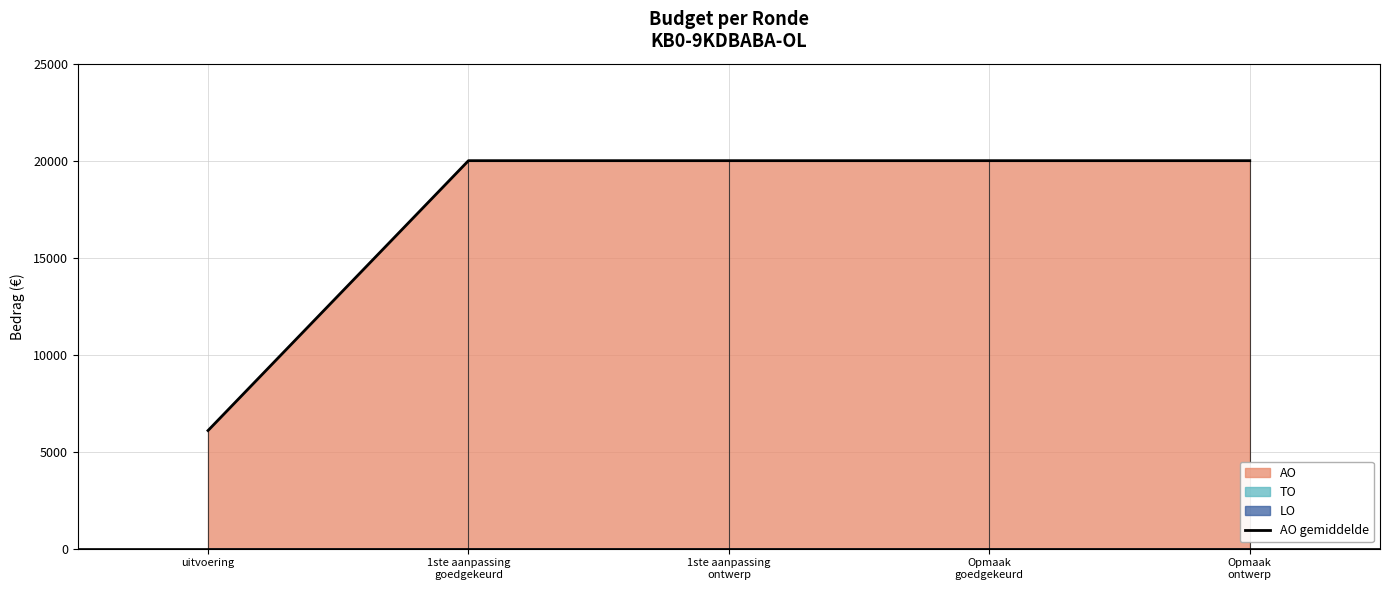

True or false: there are more than 0 points higher than both neighbors.

False